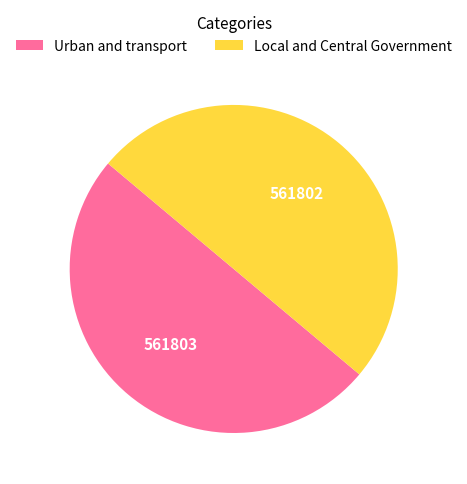

Is the sum of Urban and transport and Local and Central Government greater than half?

Yes